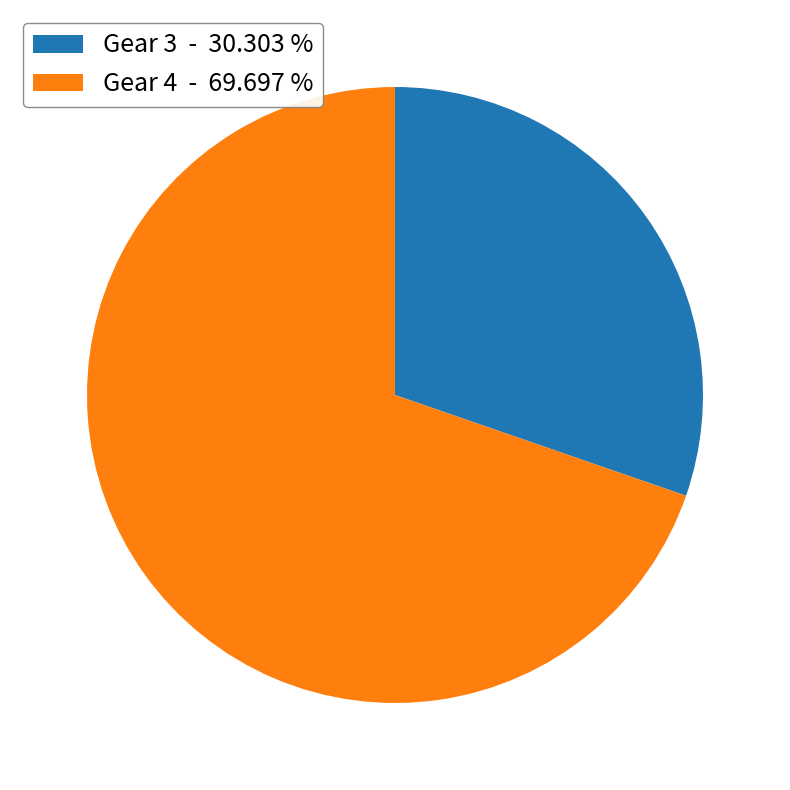

Rank the categories by value from highest to lowest.

Gear 4 - 69.697 %, Gear 3 - 30.303 %